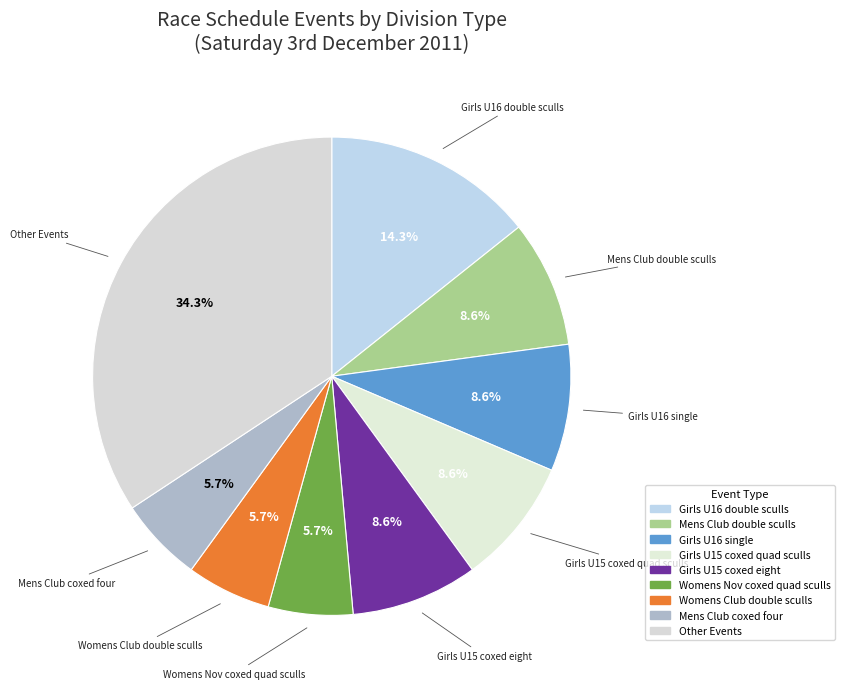

How many segments does this pie chart have?

9